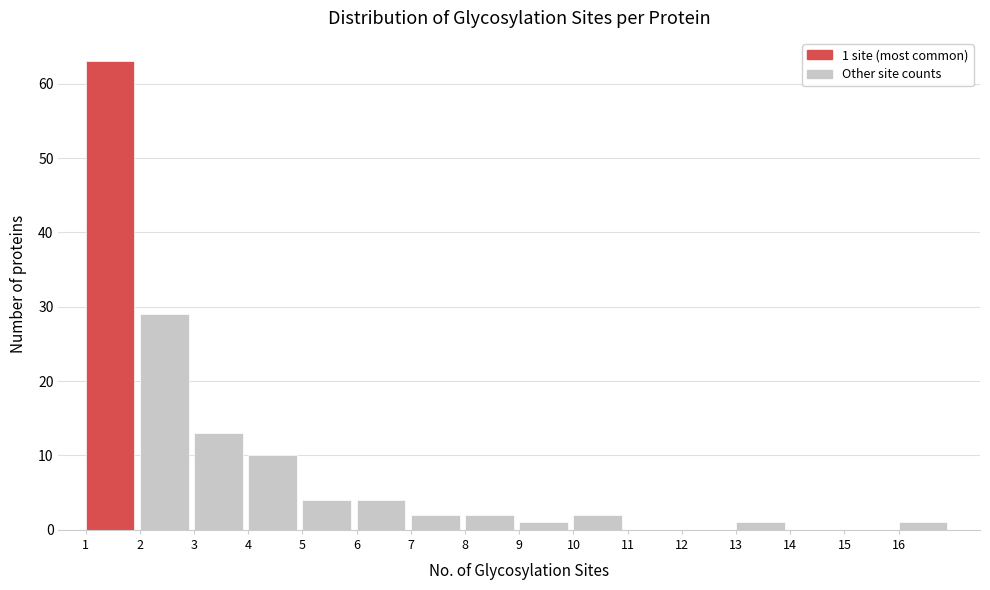

Which range on the x-axis has the tallest bar?

1 to 2